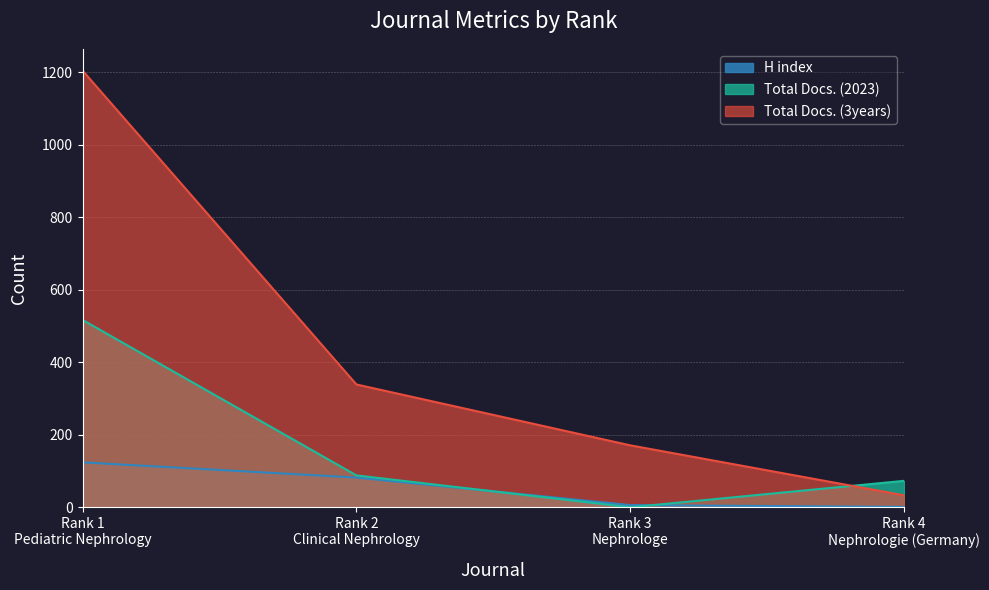

How many positive values does the Total Docs. (2023) series have?

3